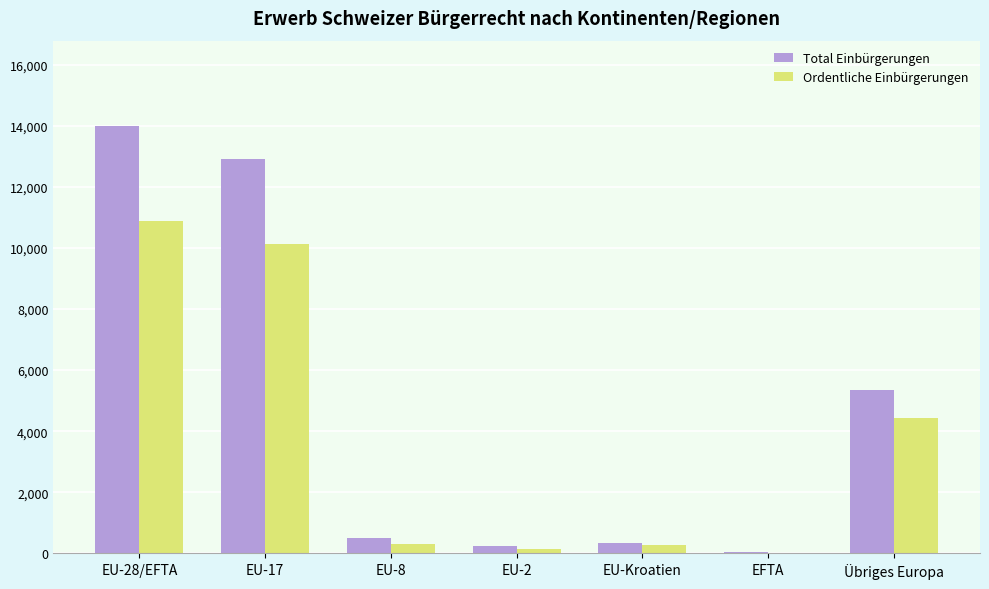

How many categories are shown in the chart?

7